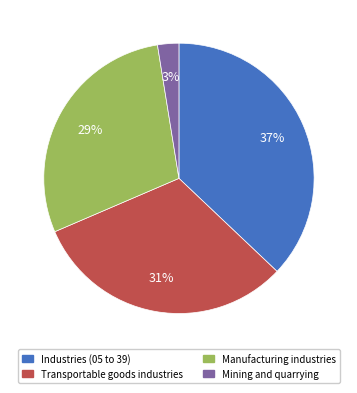

Is there a majority slice in this chart?

No